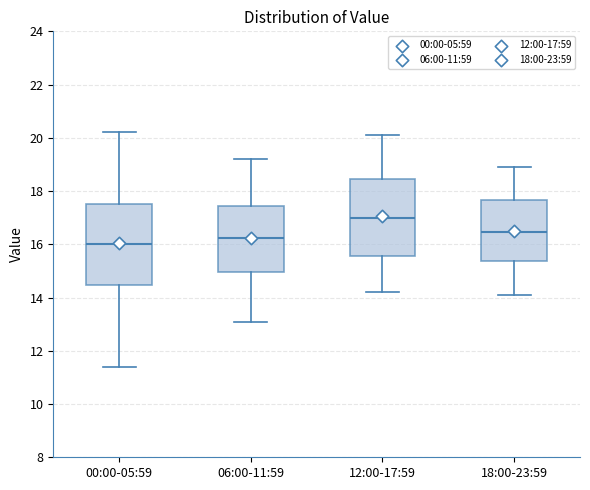

Which box's median line is the lowest?

00:00-05:59